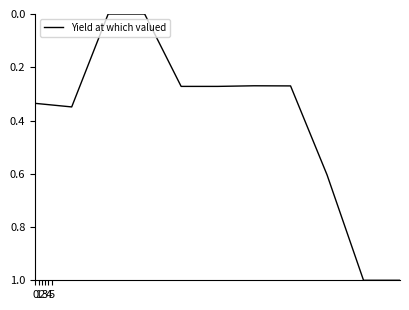

What is the difference between the maximum and minimum values?

1.0